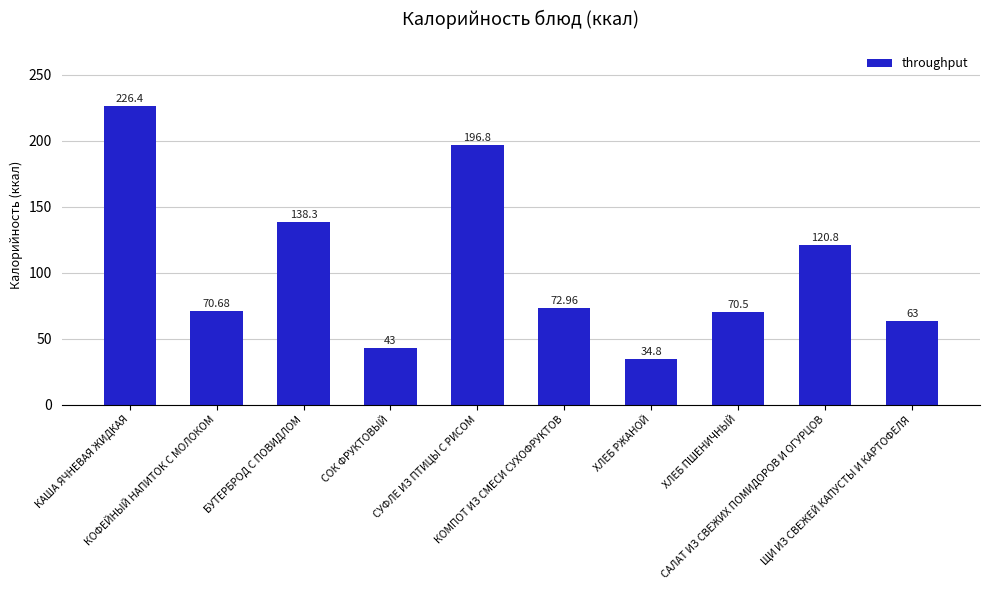

What position from the right is СОК ФРУКТОВЫЙ?

7